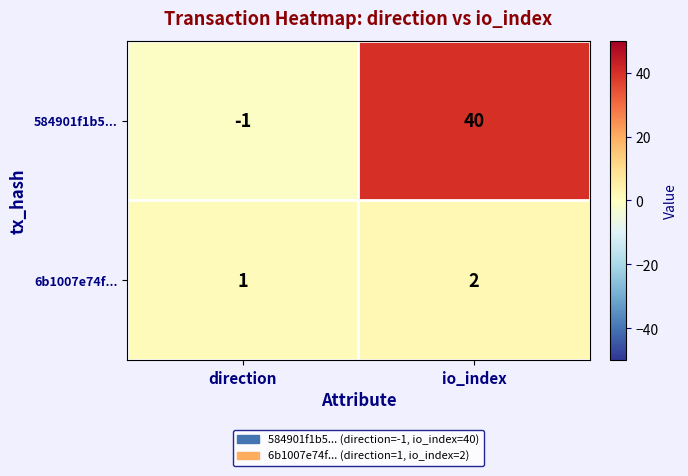

At how many categories does at least one series exceed 10?

1